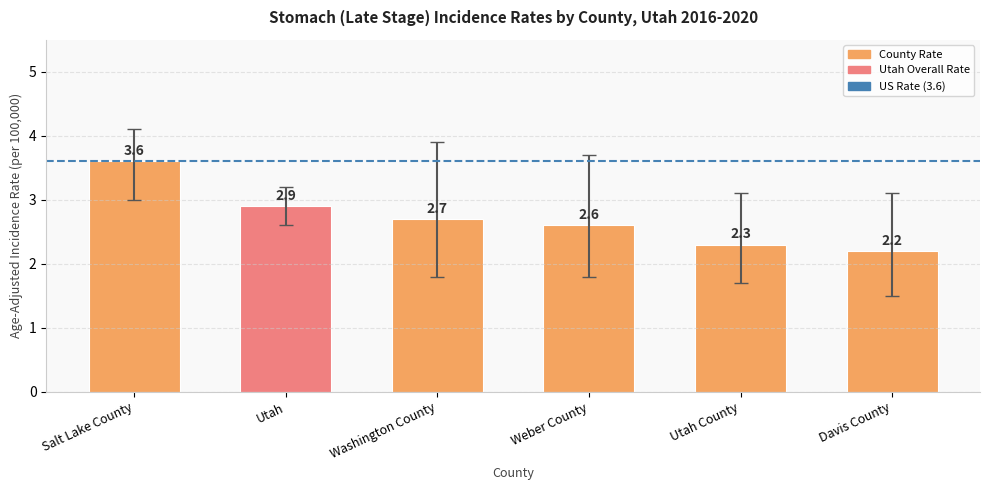

What is the value of the 1st bar from the left?

3.6